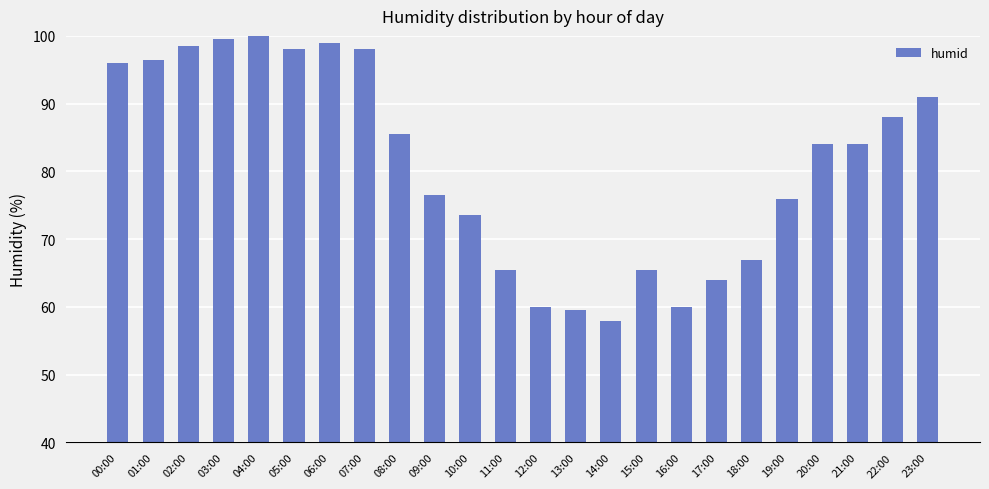

How many distinct data groups are displayed?

1